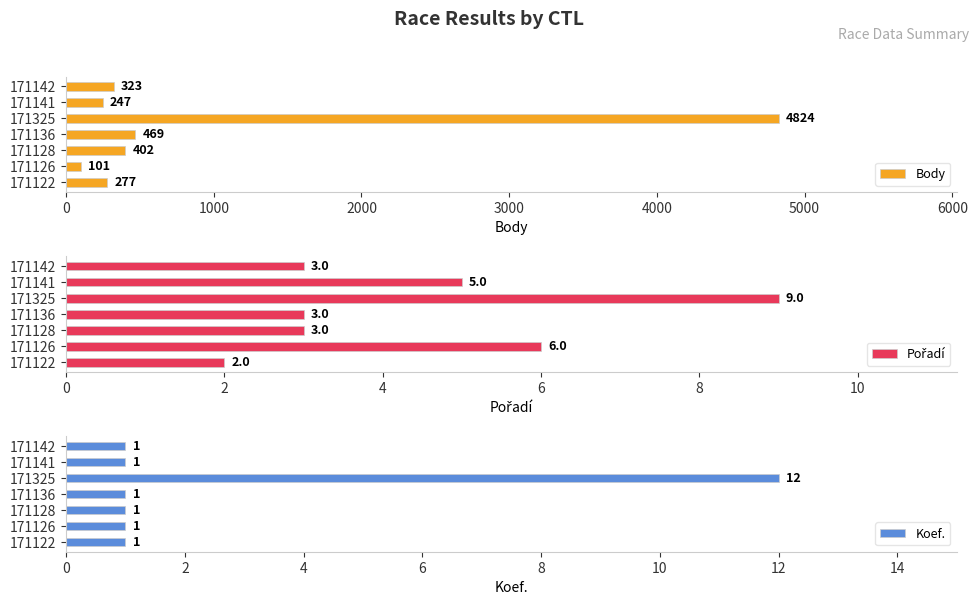

Reading left to right, what are all the values shown in this chart?

Body: 277	101	402	469	4824	247	323
Pořadí: 2	6	3	3	9	5	3
Koef.: 1	1	1	1	12	1	1